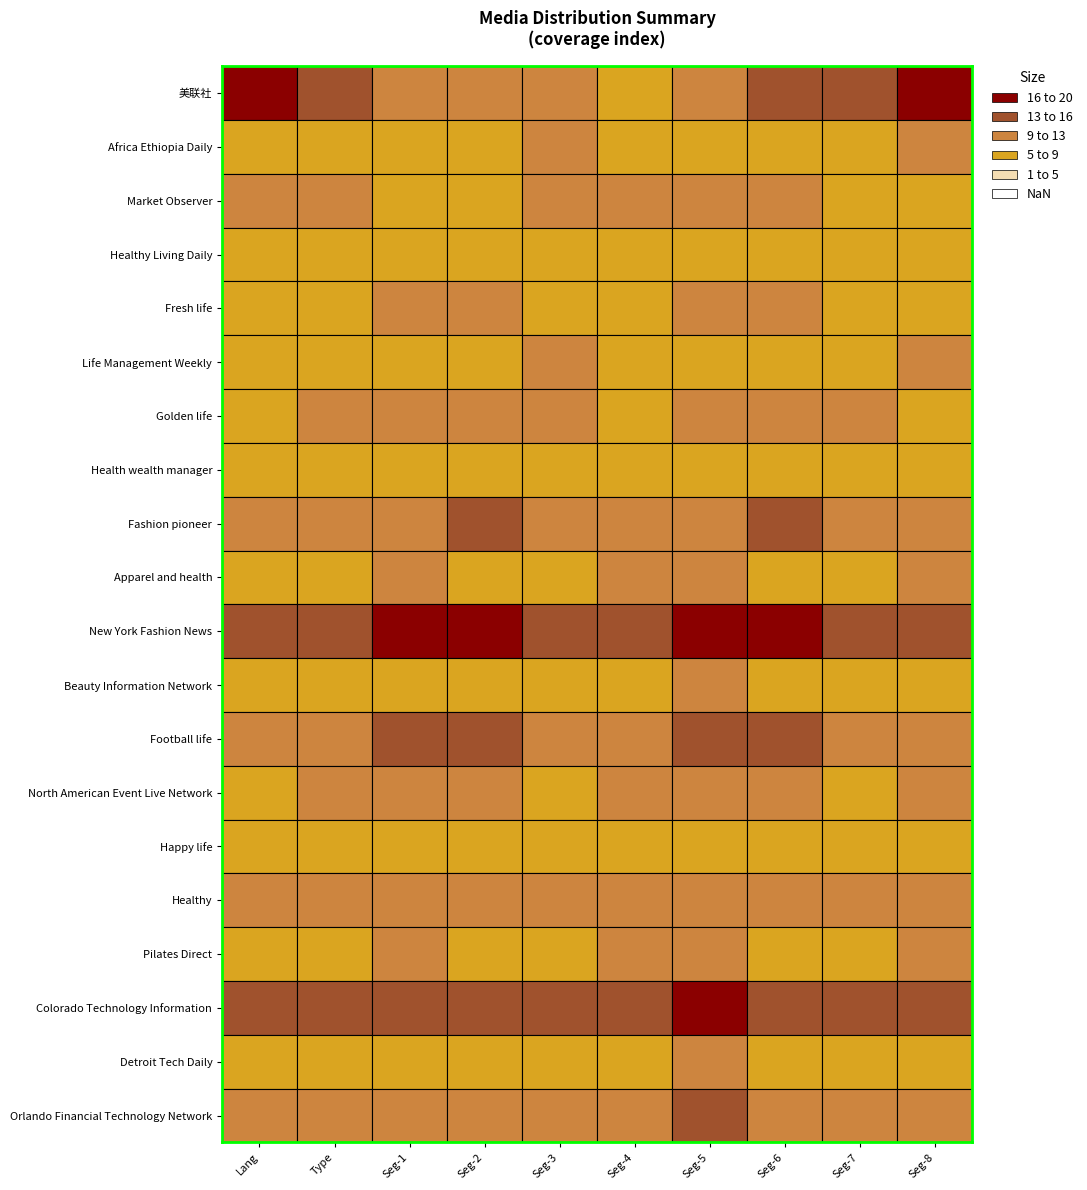

How many Football life values are between 11 and 13?

8